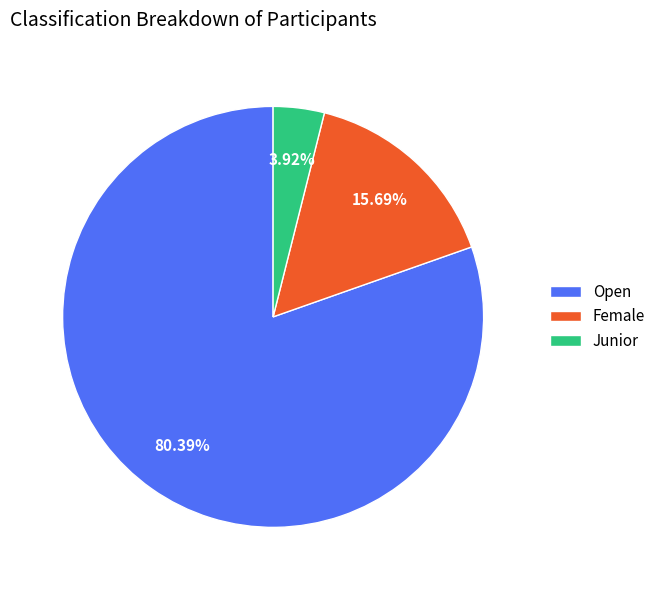

Is it true that Junior is 4% of the pie?

True